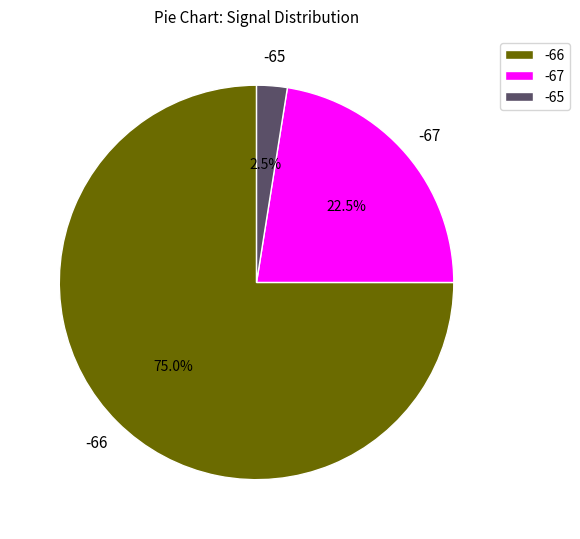

Rank the categories by value from highest to lowest.

-66, -67, -65